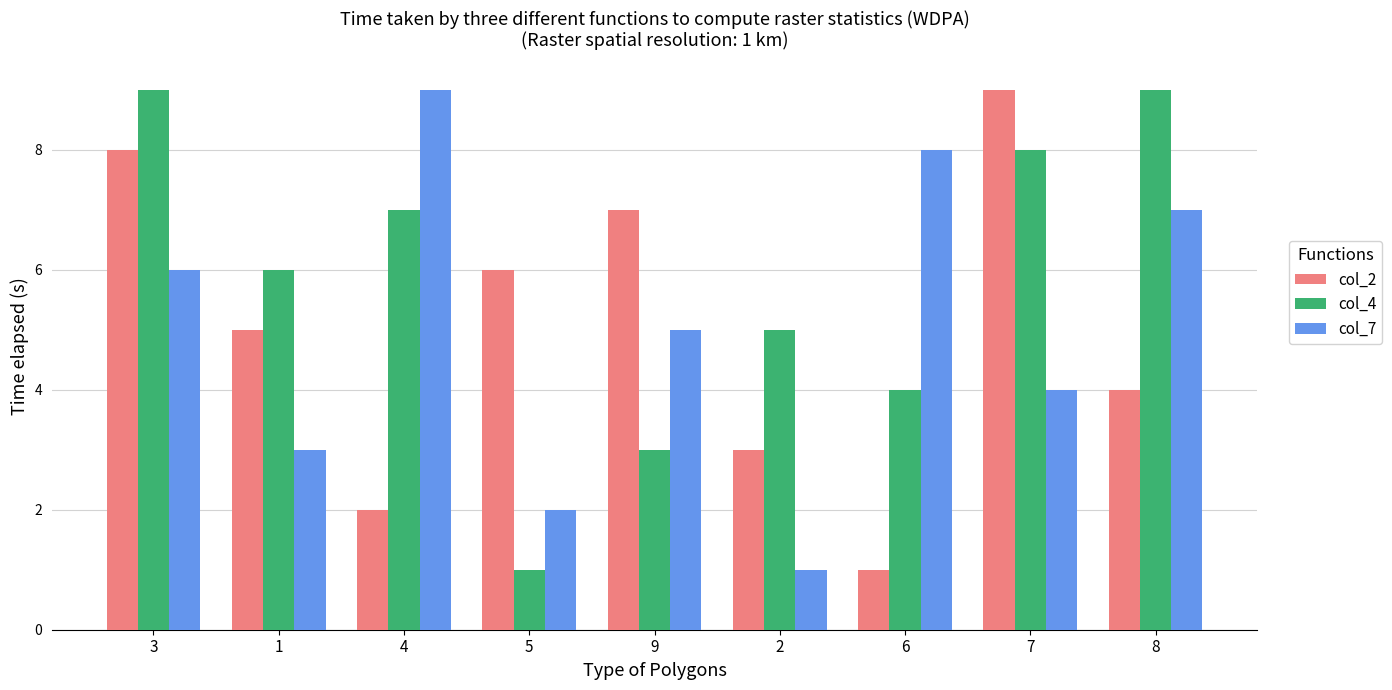

Rank the categories by col_7 value from highest to lowest.

4, 6, 8, 3, 9, 7, 1, 5, 2